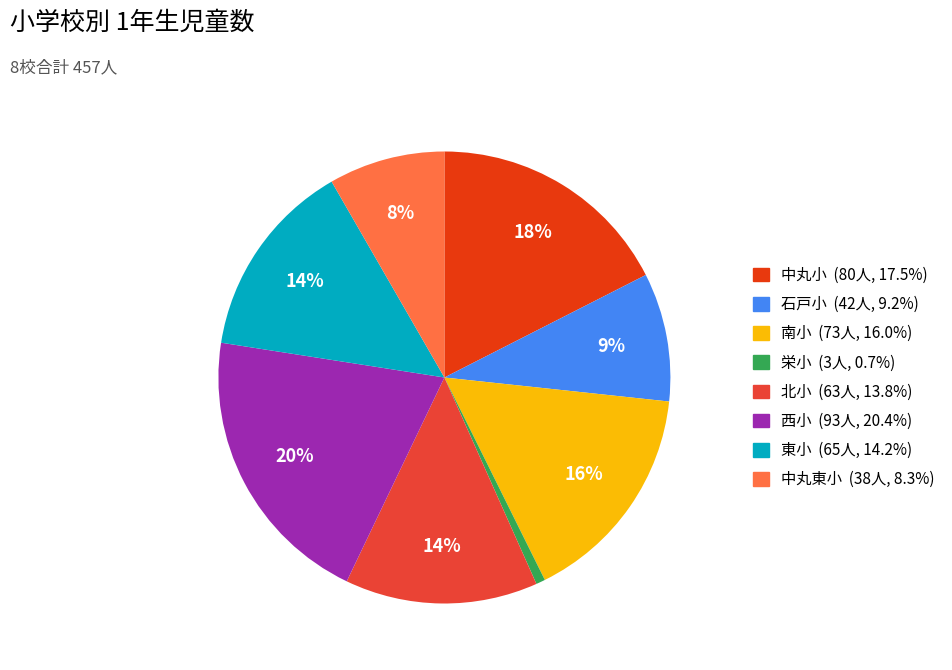

What is the smallest slice in the pie chart?

栄小